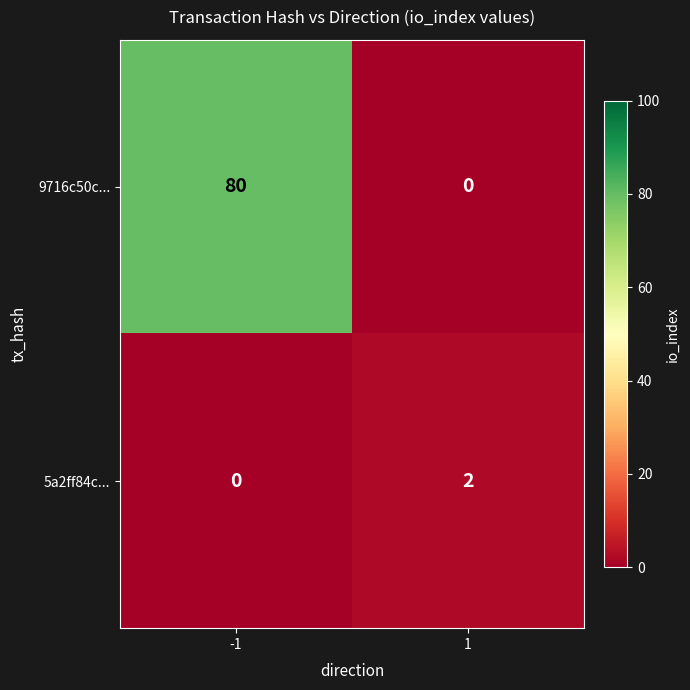

Rank the series by their average value, from lowest to highest.

5a2ff84c..., 9716c50c...